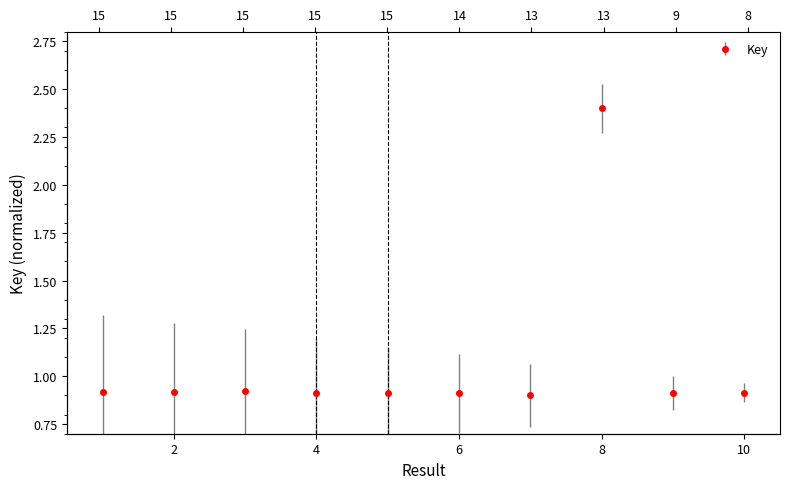

Between 6 and 9, which is larger?

9